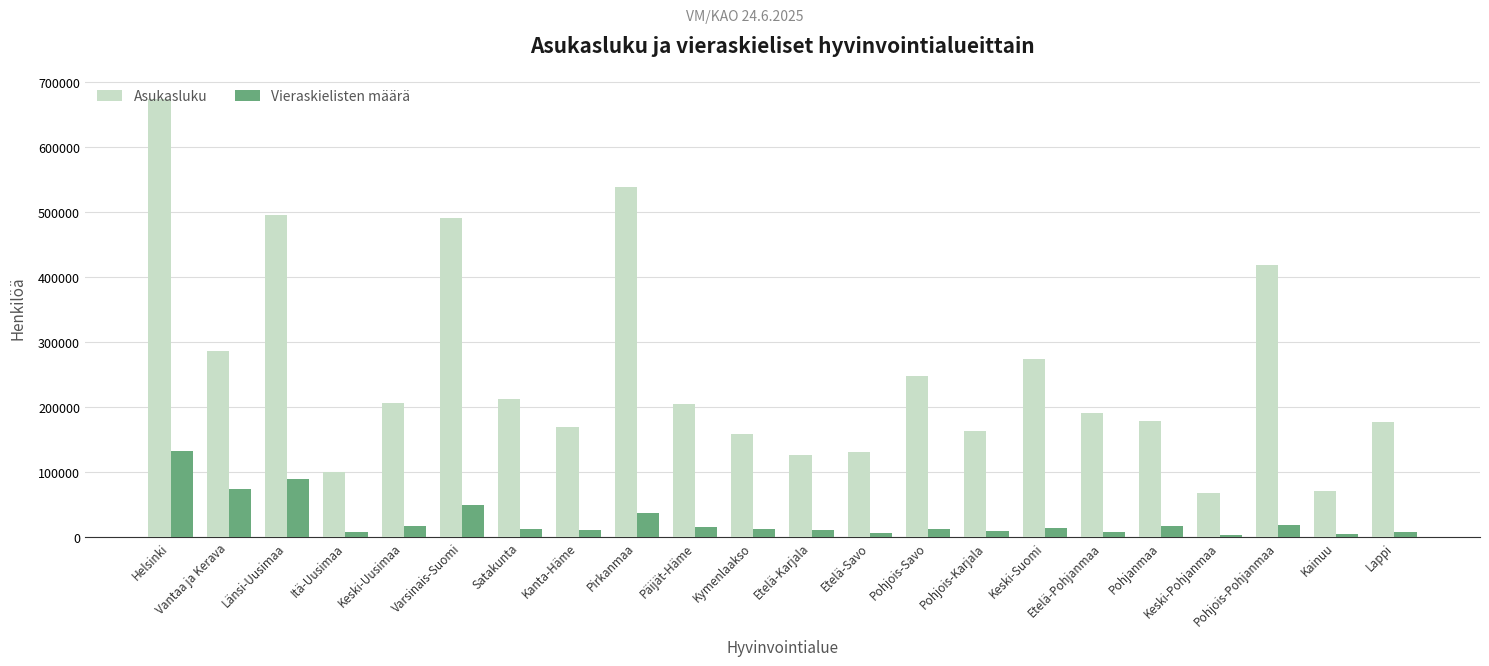

Which series changed the most between Itä-Uusimaa and Pohjanmaa?

Asukasluku